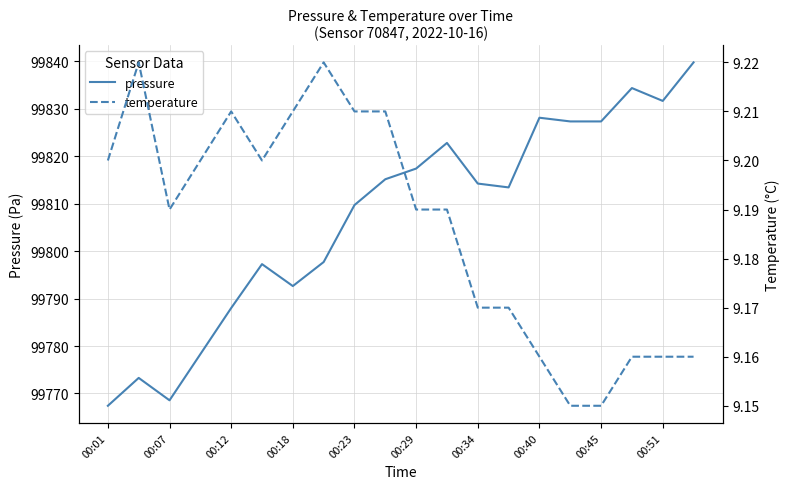

What is the minimum value shown in the chart?

9.2